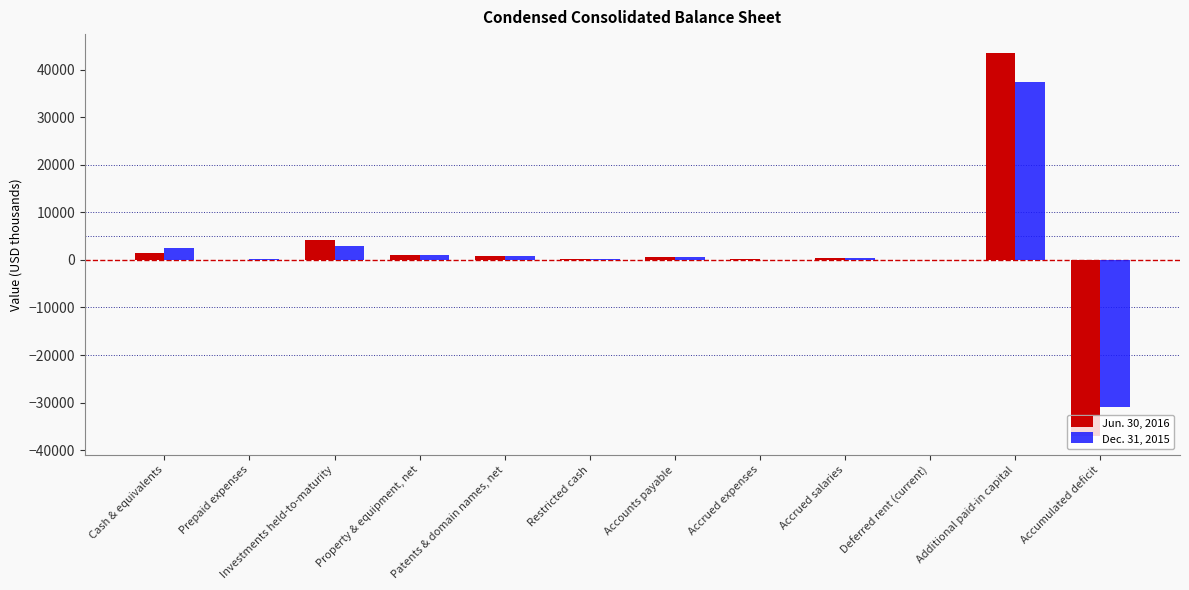

What is the average value of the Jun. 30, 2016 series?

1286